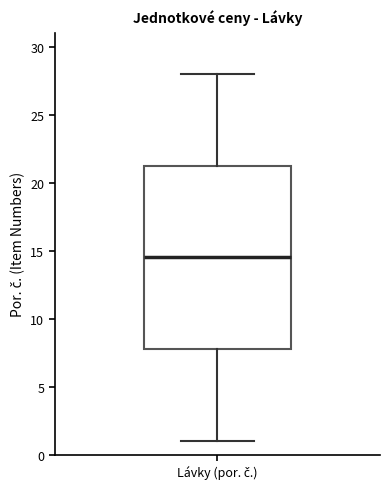

Read this box plot against the y-axis: the position of the median line, the range covered by the box, and the ends of both whiskers. The values are not printed on the chart, so give them approximately, as read against the axis.

median 14.5, box 8.0 to 21.5, whiskers 1.0 to 28.0